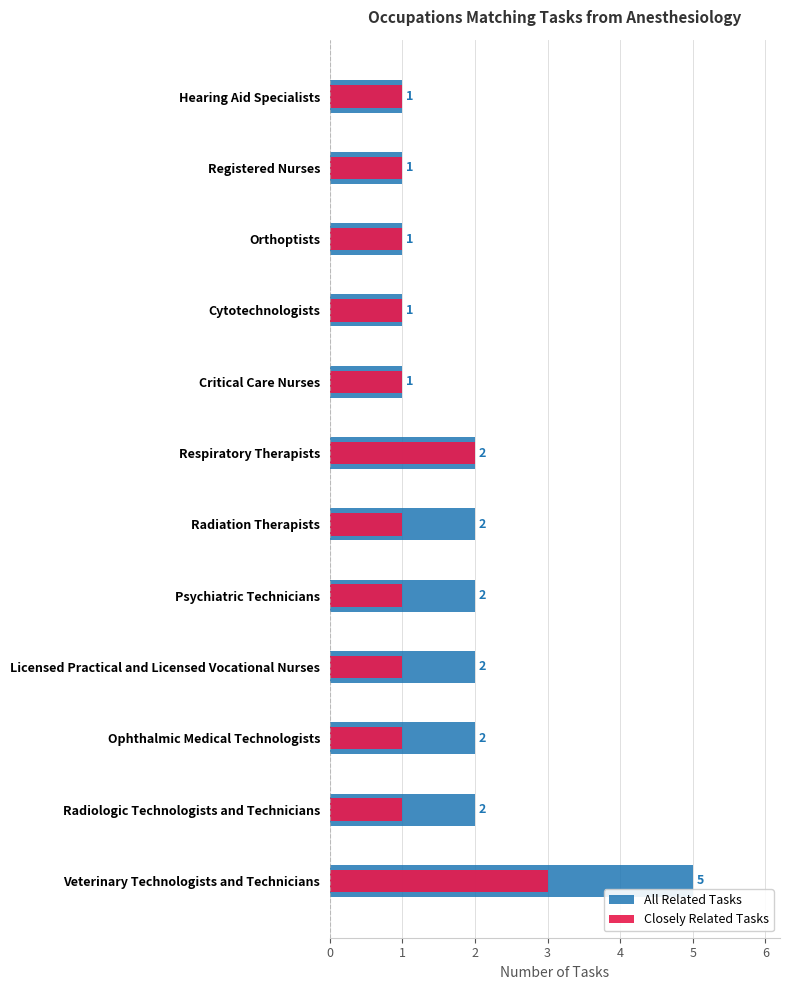

How many groups of bars are there?

12